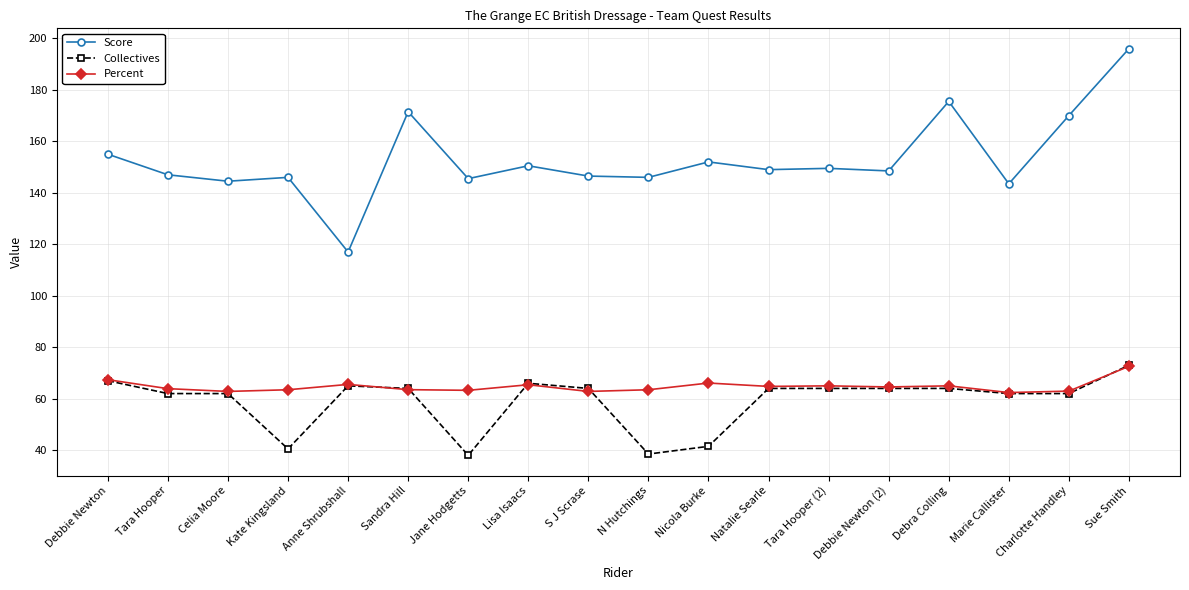

What is the difference between the second highest and second lowest values in the Percent series?

4.6